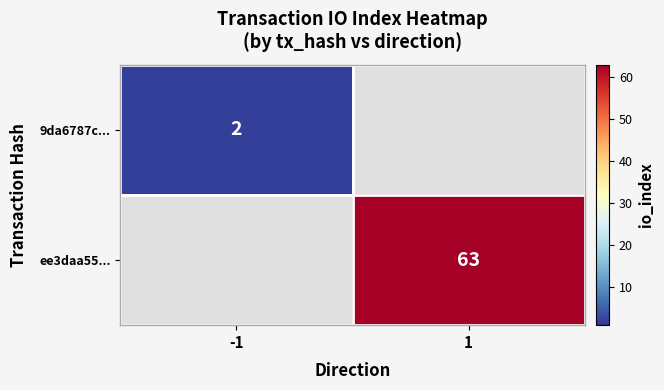

Is it true that ee3daa55... equals 17 at 1?

False